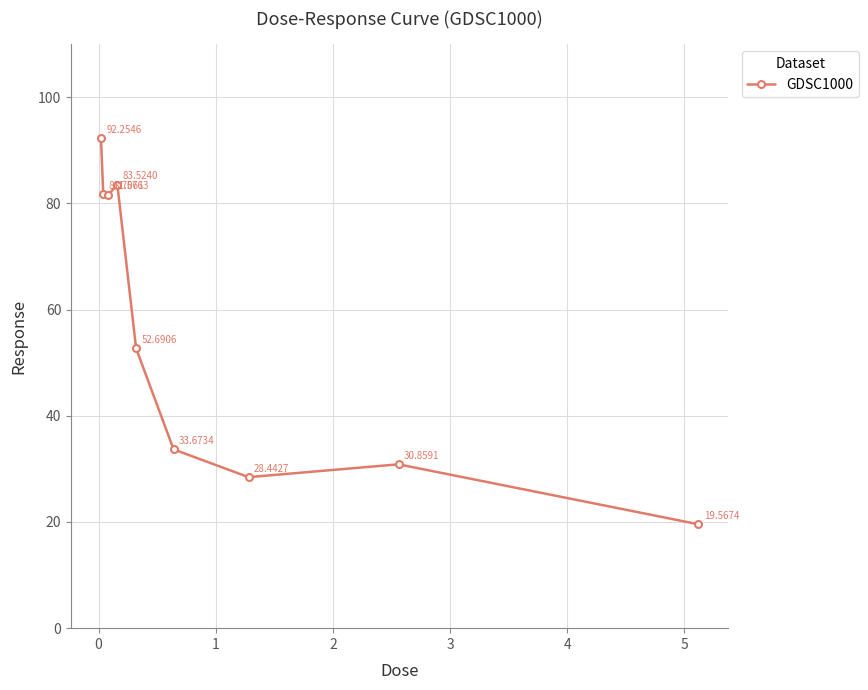

What is the difference between the second highest and second lowest values?

55.1